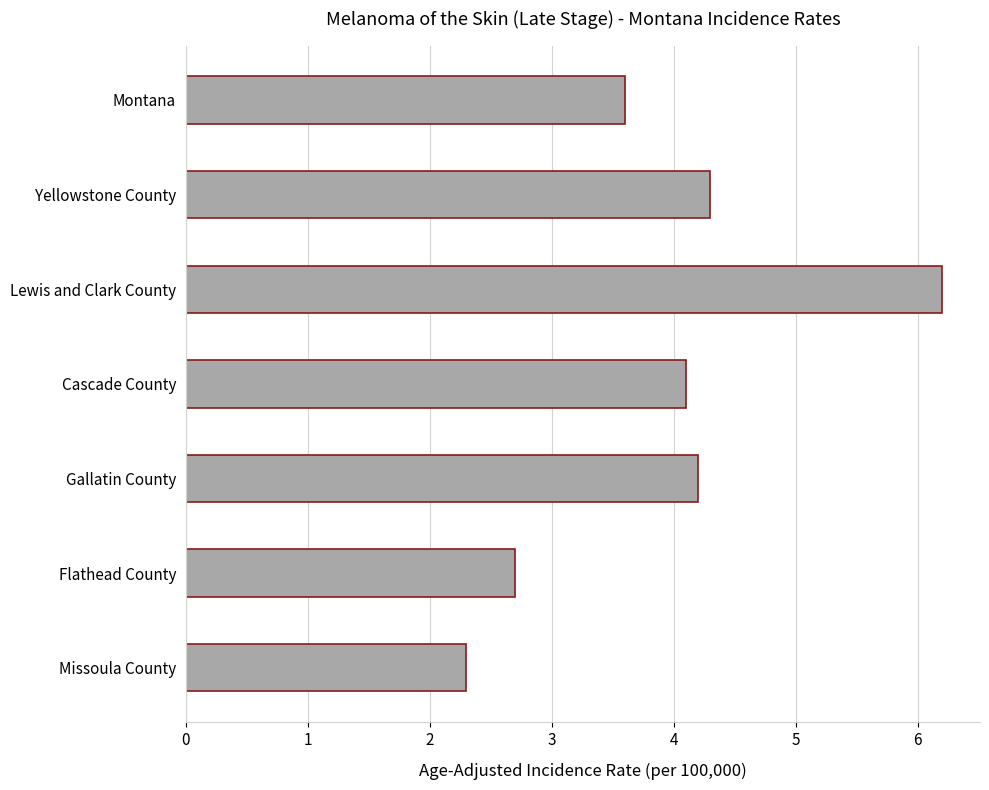

True or false: the data shows 2.7 at Flathead County.

True